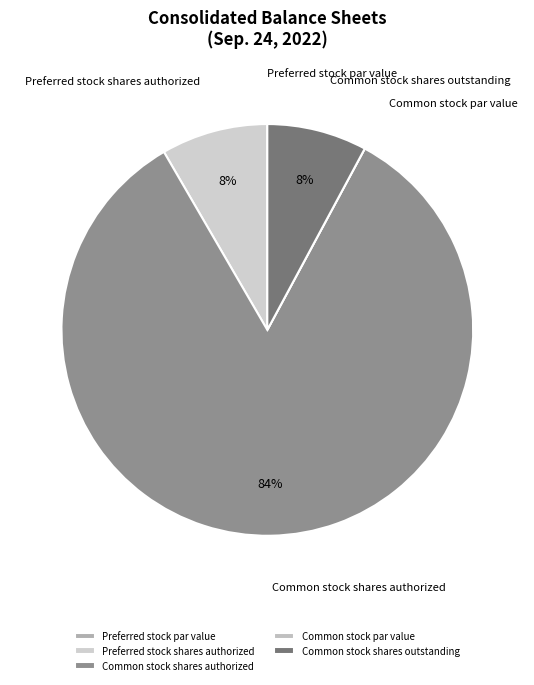

To the nearest percent, what is the difference between the largest and smallest slice percentages?

84%